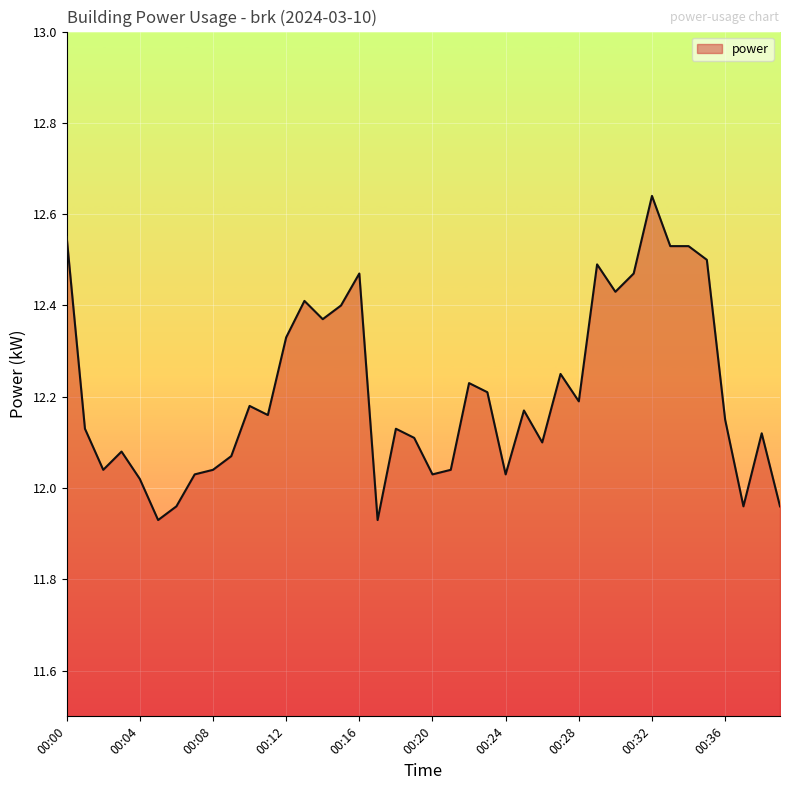

How many distinct data groups are displayed?

1